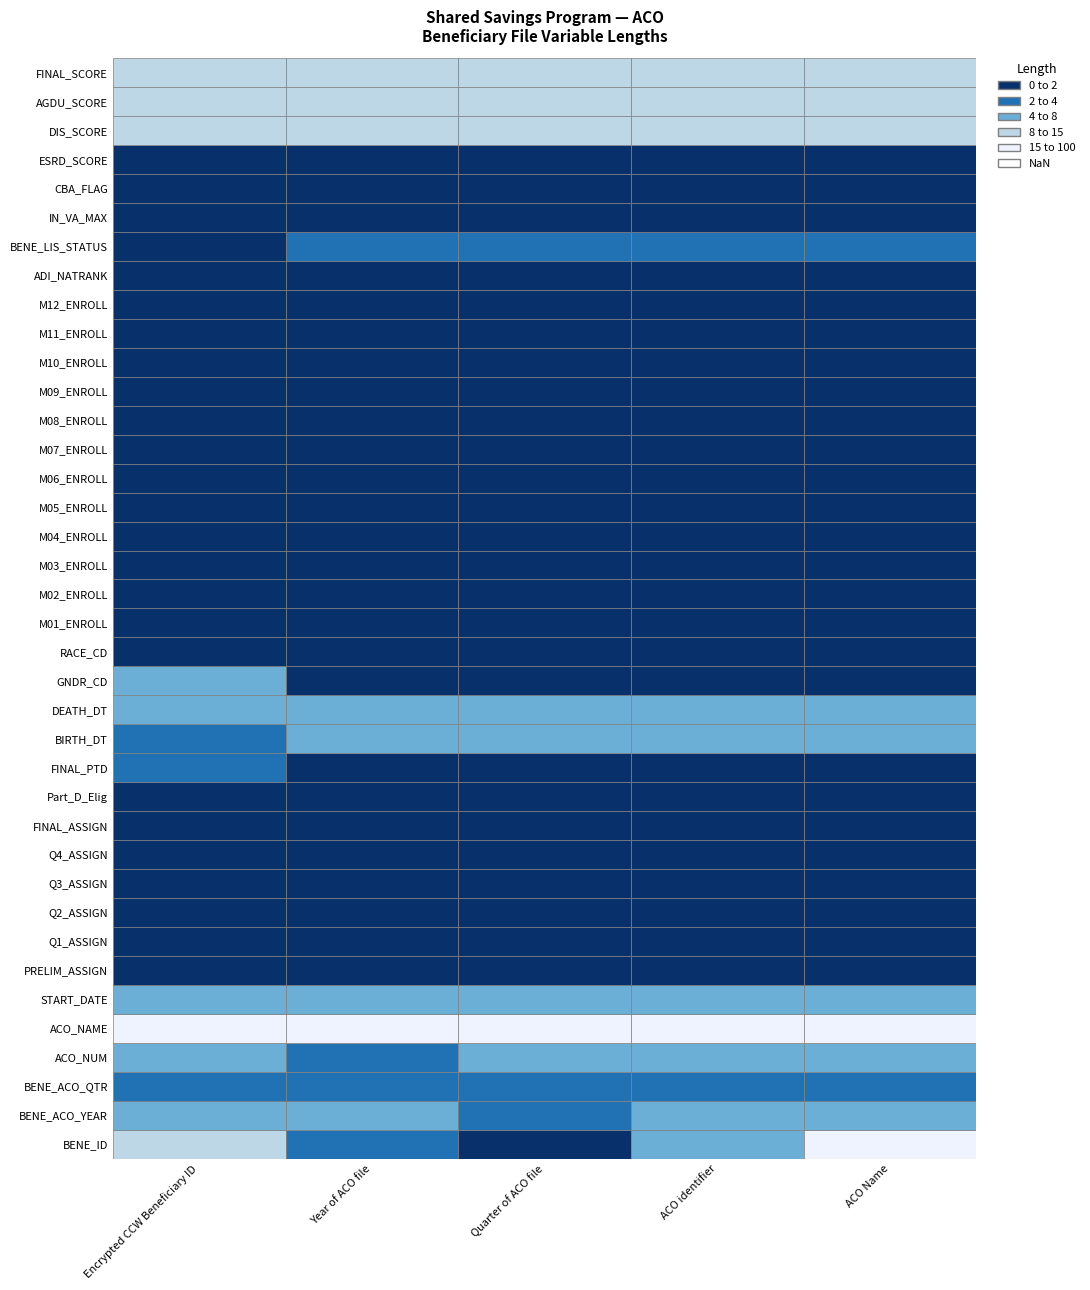

What is the difference between the maximum and minimum values in the ACO identifier series?

99